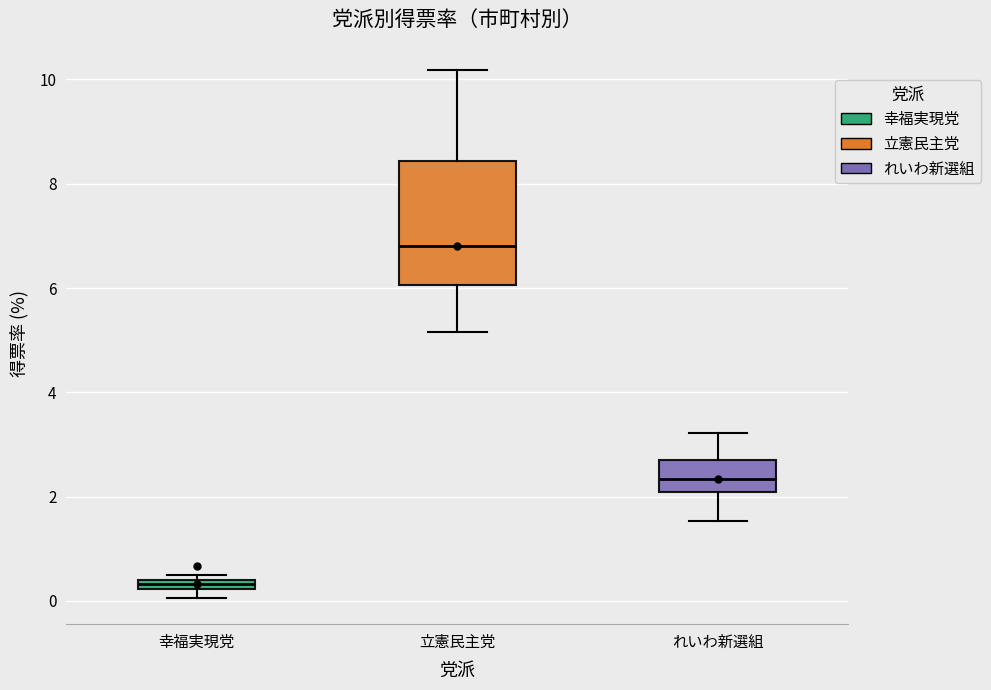

Which box's median line is the lowest?

幸福実現党